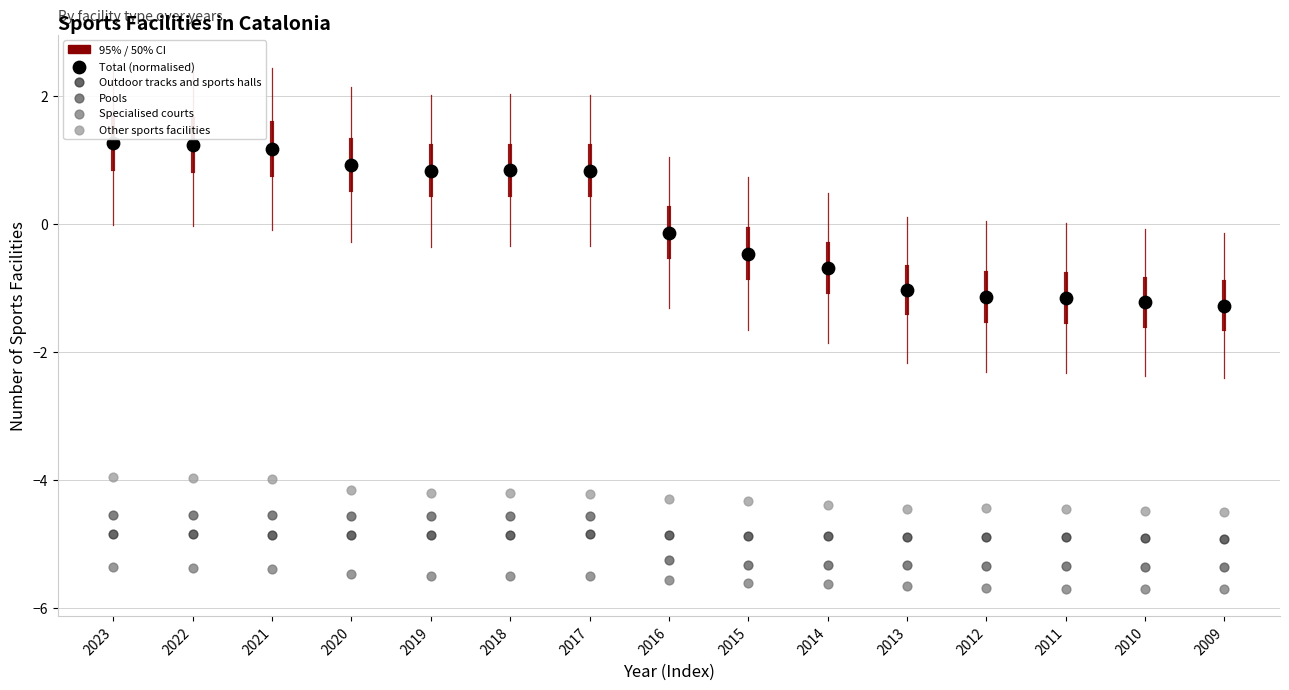

Which series contains the highest Y value?

Total (normalised)